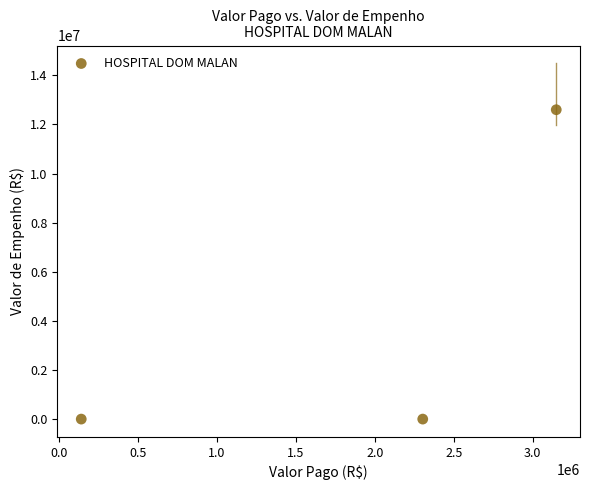

What is the average X value?

1865096.7